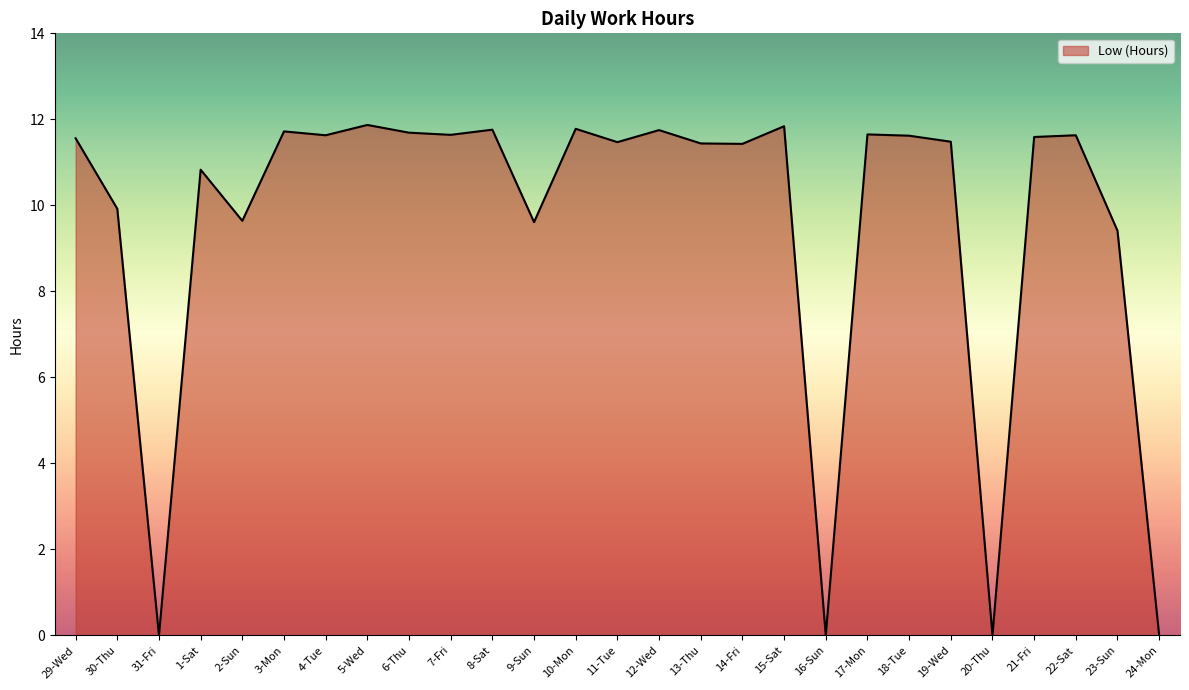

Between 8-Sat and 18-Tue, which is larger?

8-Sat